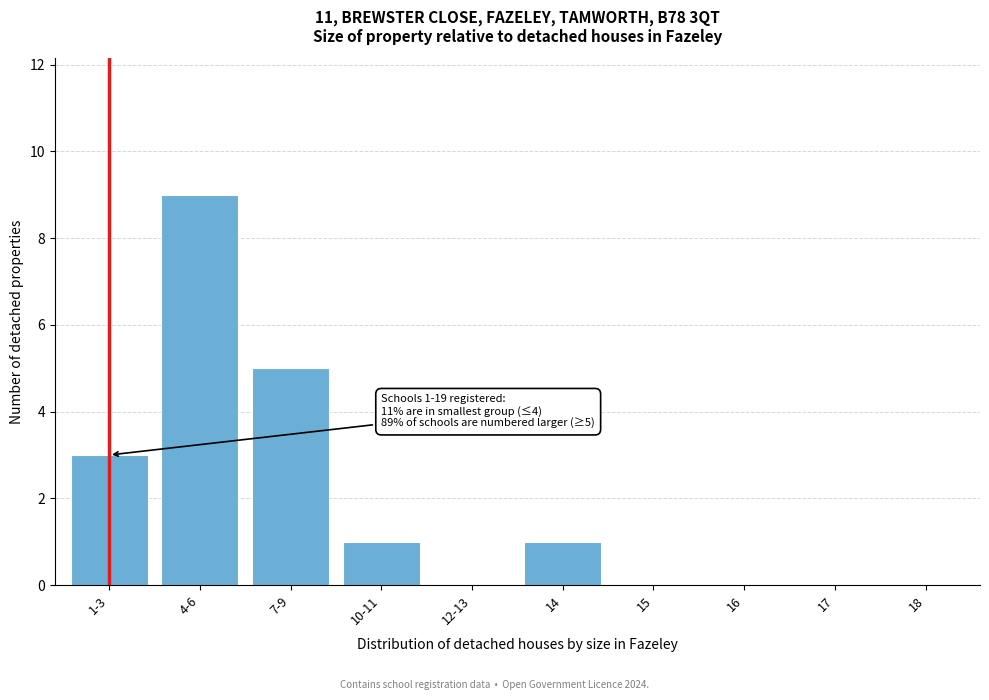

Reading left to right, what are all the values shown in this chart?

1-3=3	4-6=9	7-9=5	10-11=1	12-13=0	14=1	15=0	16=0	17=0	18=0